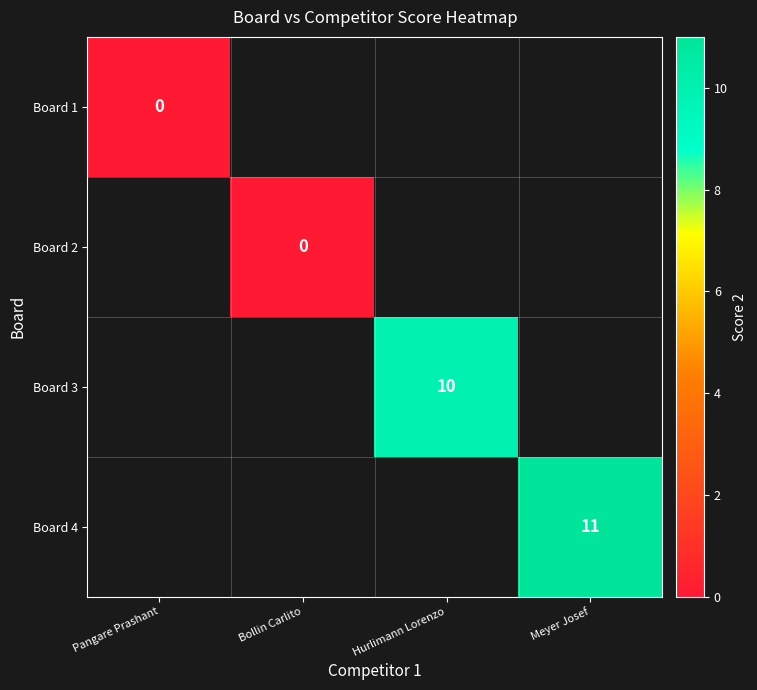

The value of Board 3 at Hurlimann Lorenzo is 2. True or false?

False